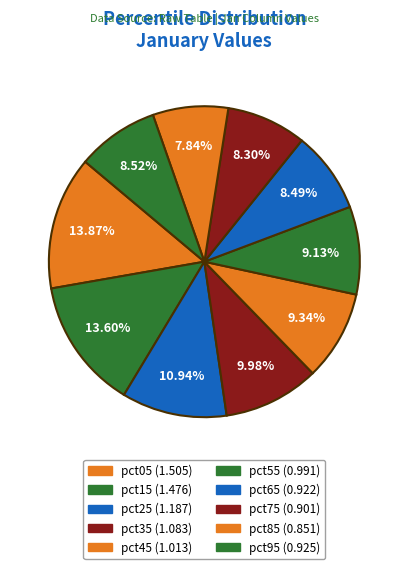

What percentage is the pct85 slice, to the nearest percent?

8%